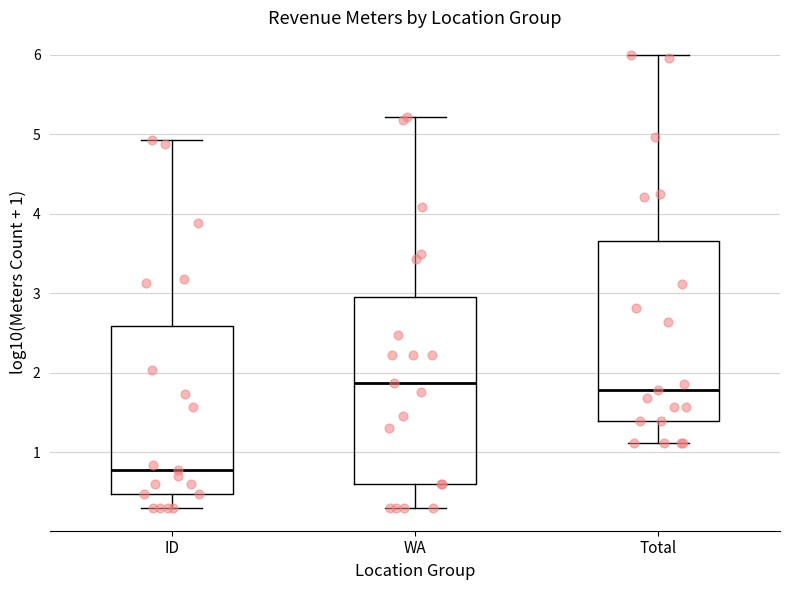

Reading left to right, transcribe this box plot: for each box, give where its median line is, the range the box spans, and where its two whiskers end, as read against the y-axis. The values are not printed on the chart, so give them approximately, as read against the axis.

ID: median 0.8, box 0.5 to 2.6, whiskers 0.3 to 4.9
WA: median 1.9, box 0.6 to 3.0, whiskers 0.3 to 5.2
Total: median 1.8, box 1.4 to 3.7, whiskers 1.1 to 6.0